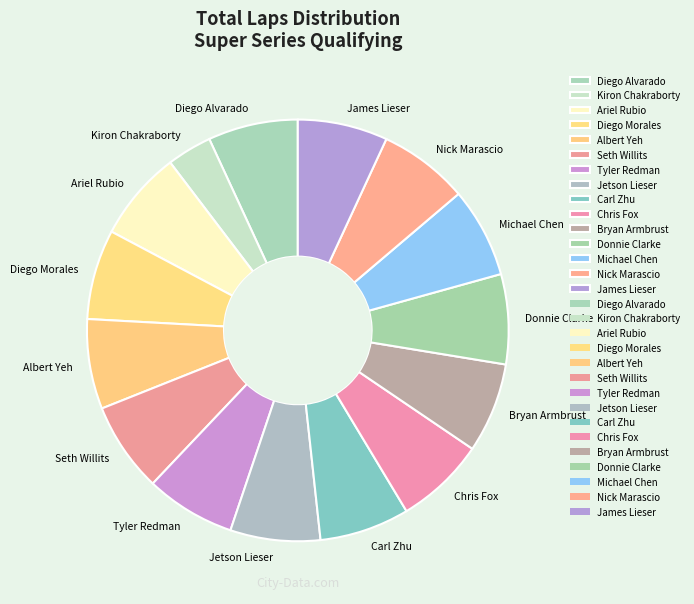

Is Nick Marascio the majority of the pie?

No